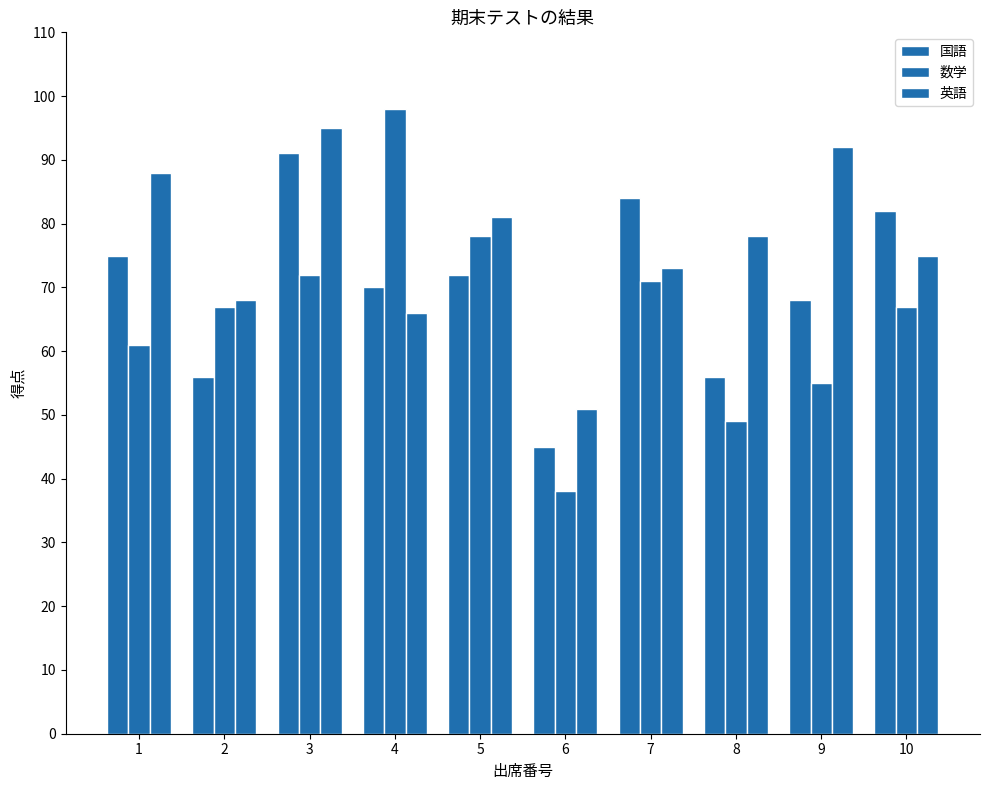

Read the 英語 value at 8, to the nearest 5.

80